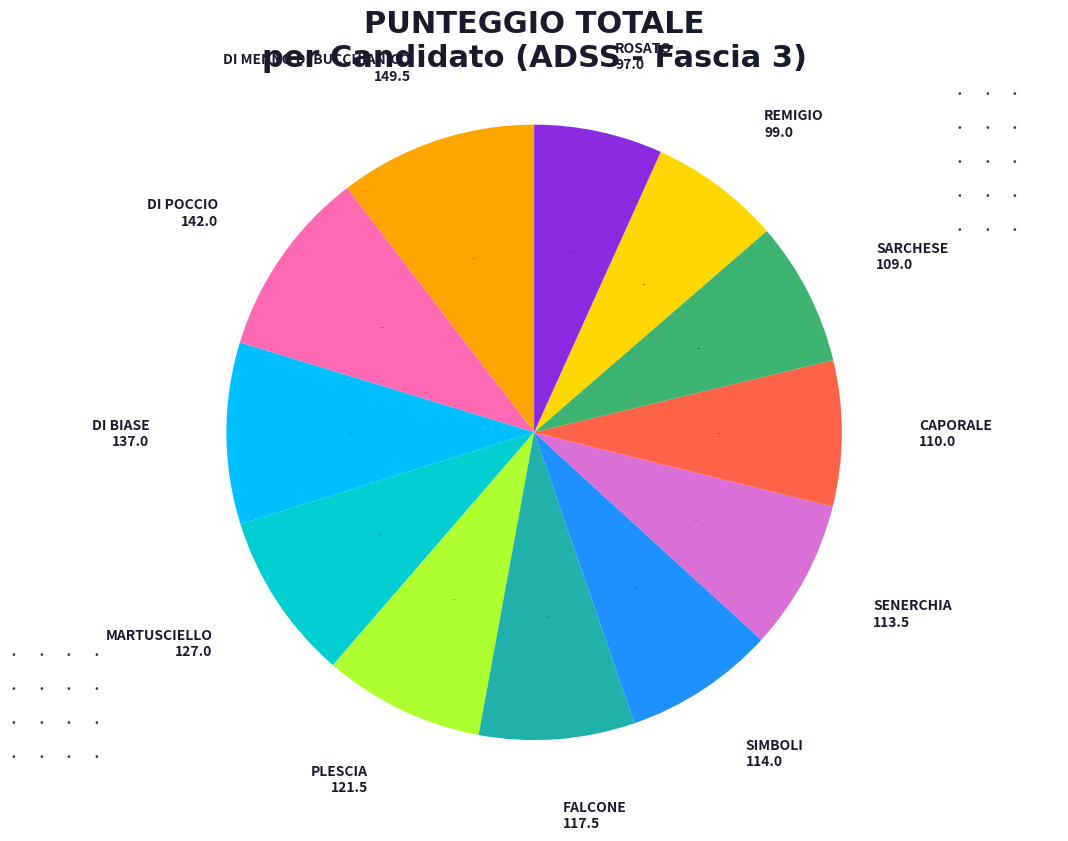

How many slices are in this pie chart?

12